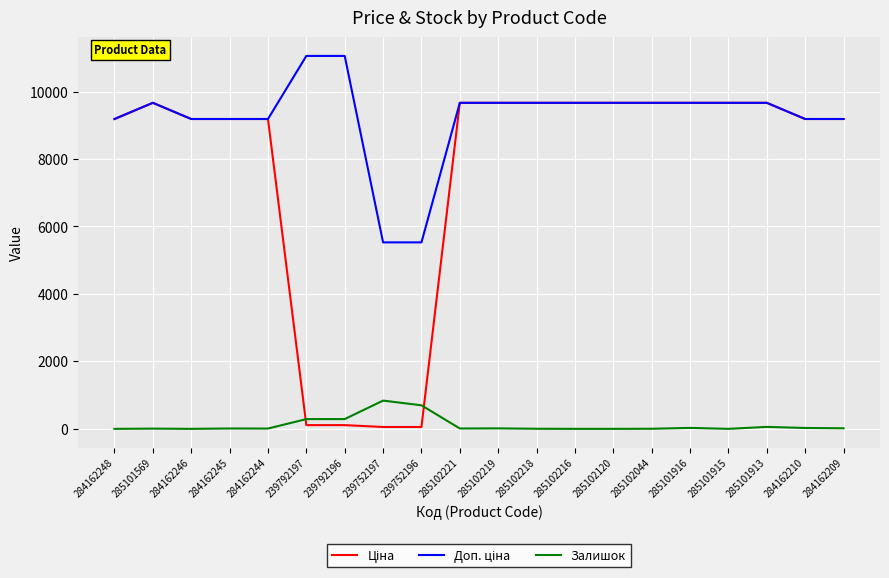

What is the total value across all series at 285102120?

19329.3